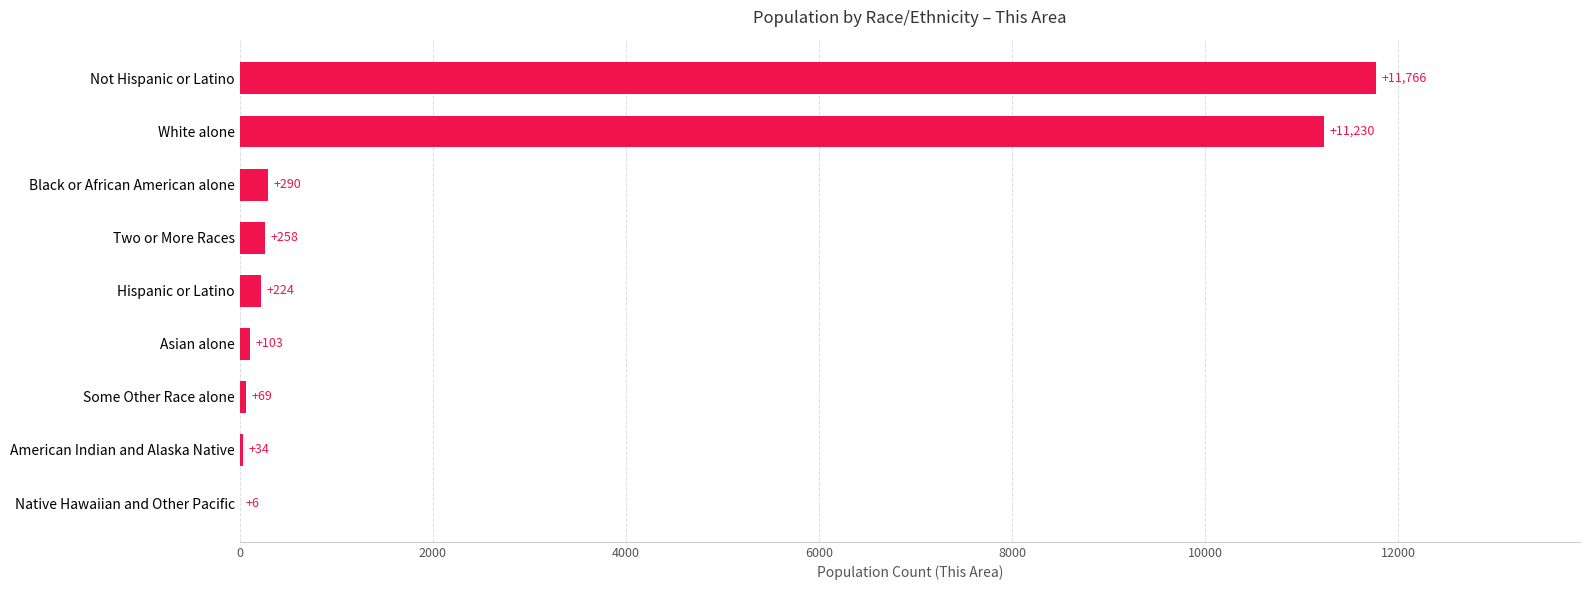

Read the value at Two or More Races, to the nearest 100.

300